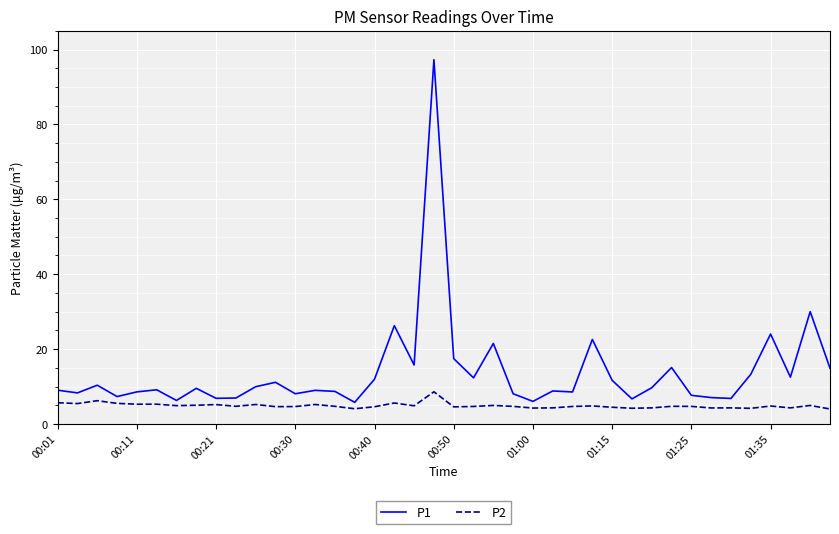

List the series in order of their peak value, highest first.

P1, P2